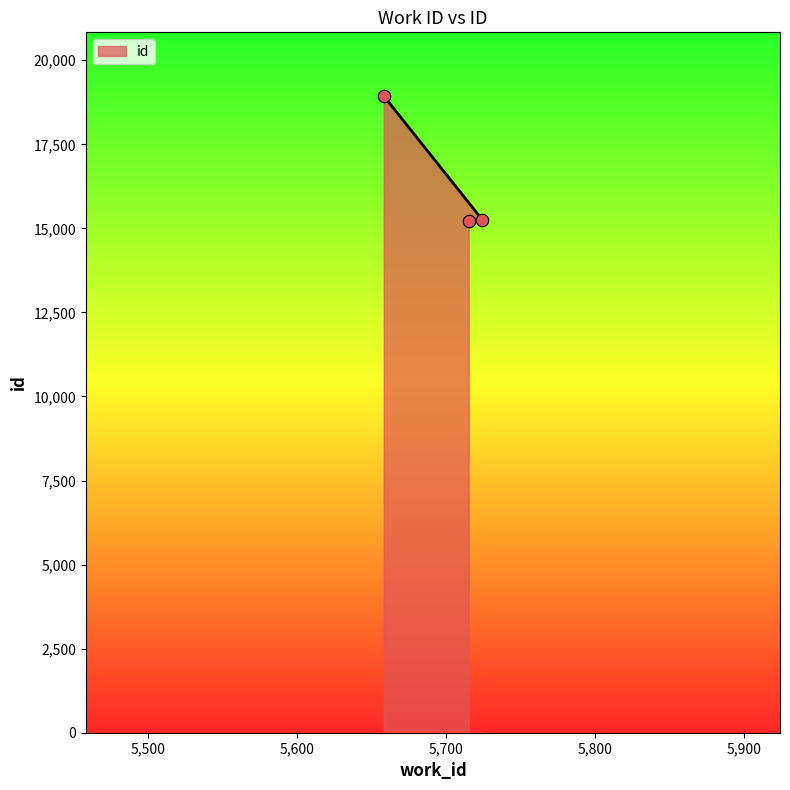

Approximately how many times larger is the value at 5658 compared to 5715?

1.2